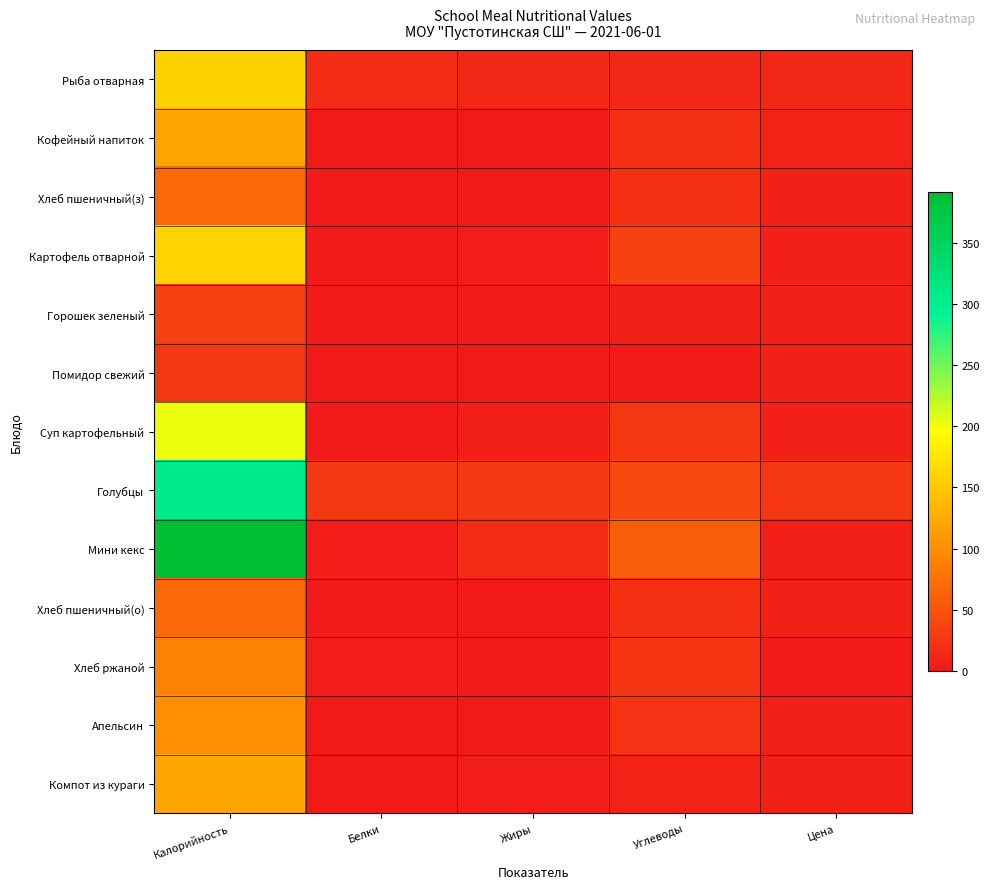

Rank the series by their maximum value, from lowest to highest.

Помидор свежий, Горошек зеленый, Хлеб пшеничный(з), Хлеб пшеничный(о), Хлеб ржаной, Апельсин, Кофейный напиток, Компот из кураги, Рыба отварная, Картофель отварной, Суп картофельный, Голубцы, Мини кекс